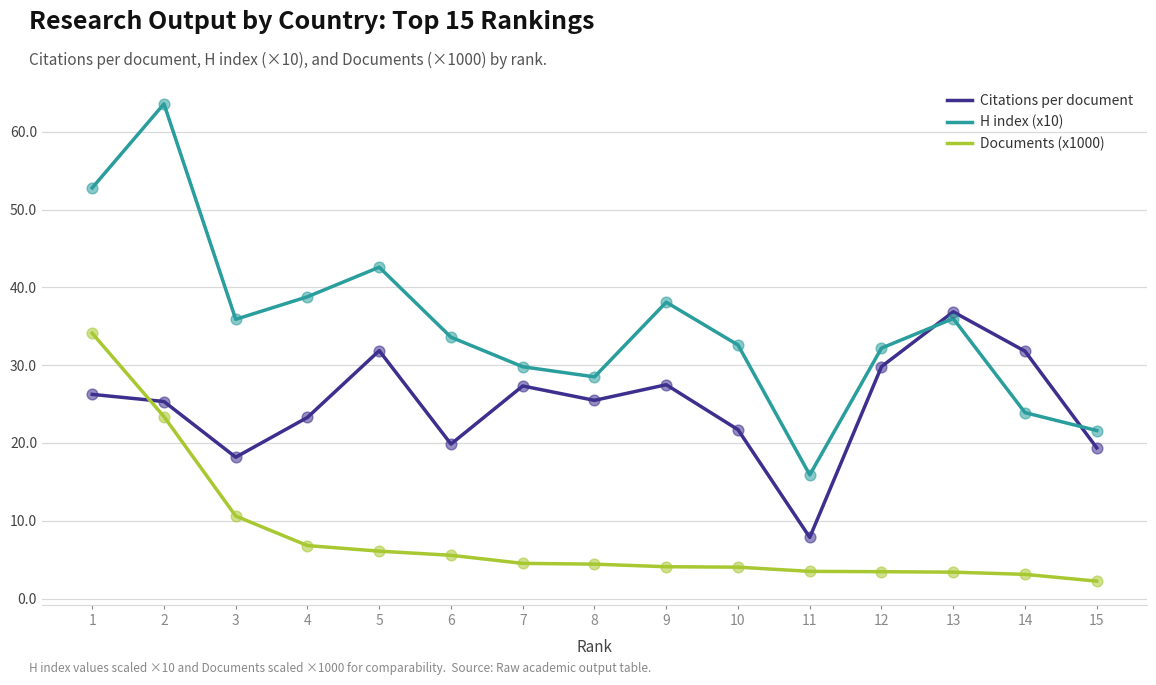

What is the difference between the highest and lowest values at 6?

28.0